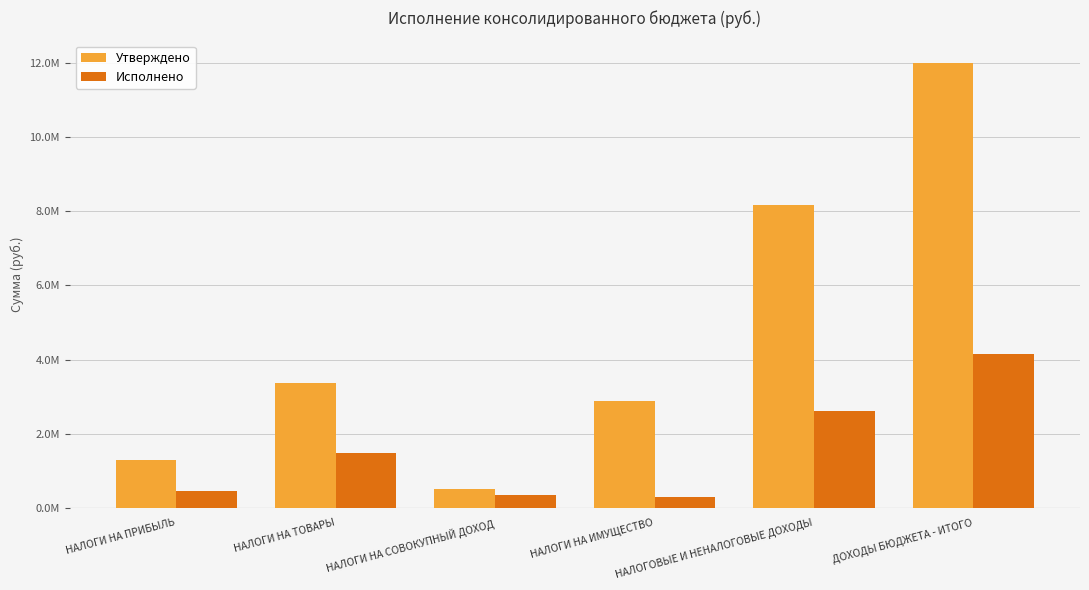

Is it true that Исполнено equals 451508.7 at НАЛОГИ НА ПРИБЫЛЬ?

True